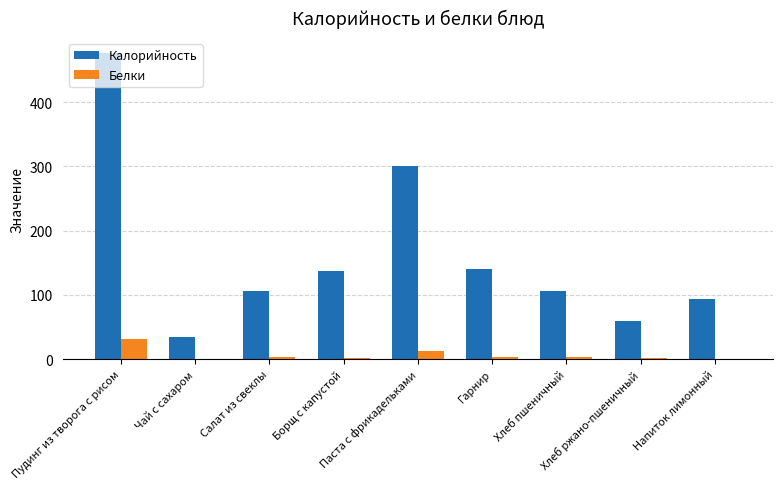

What is the sum of all Калорийность values?

1455.3